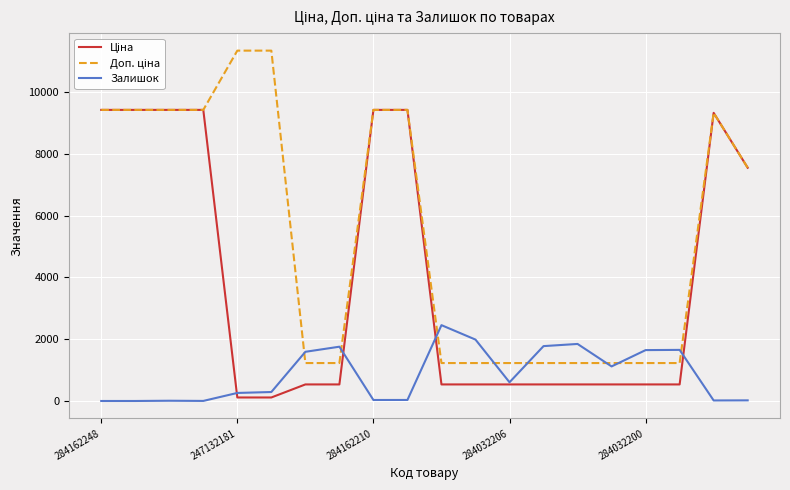

What is the greatest value displayed?

11334.0